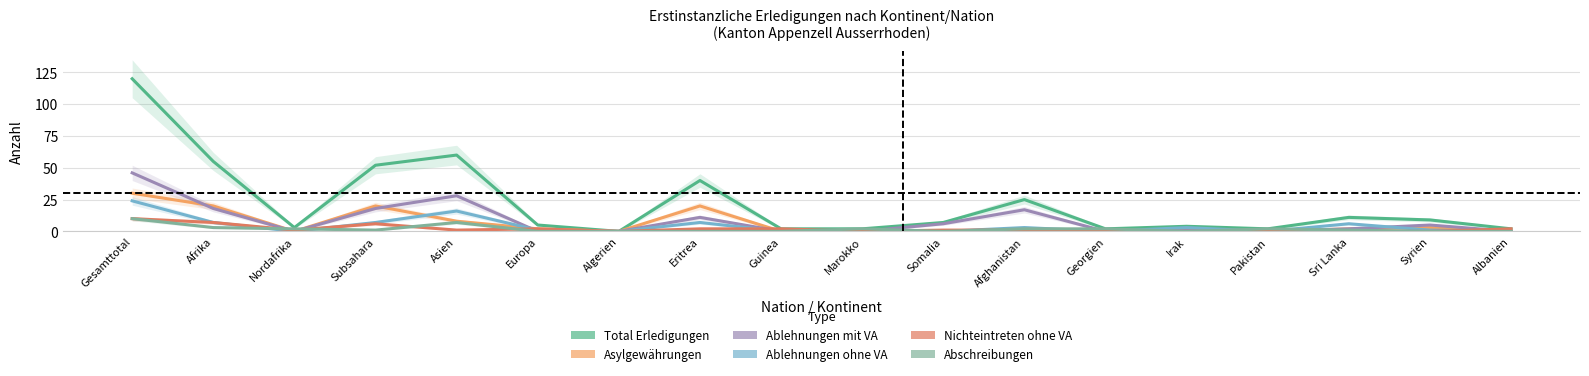

At which category is the sum across all series the highest?

Gesamttotal